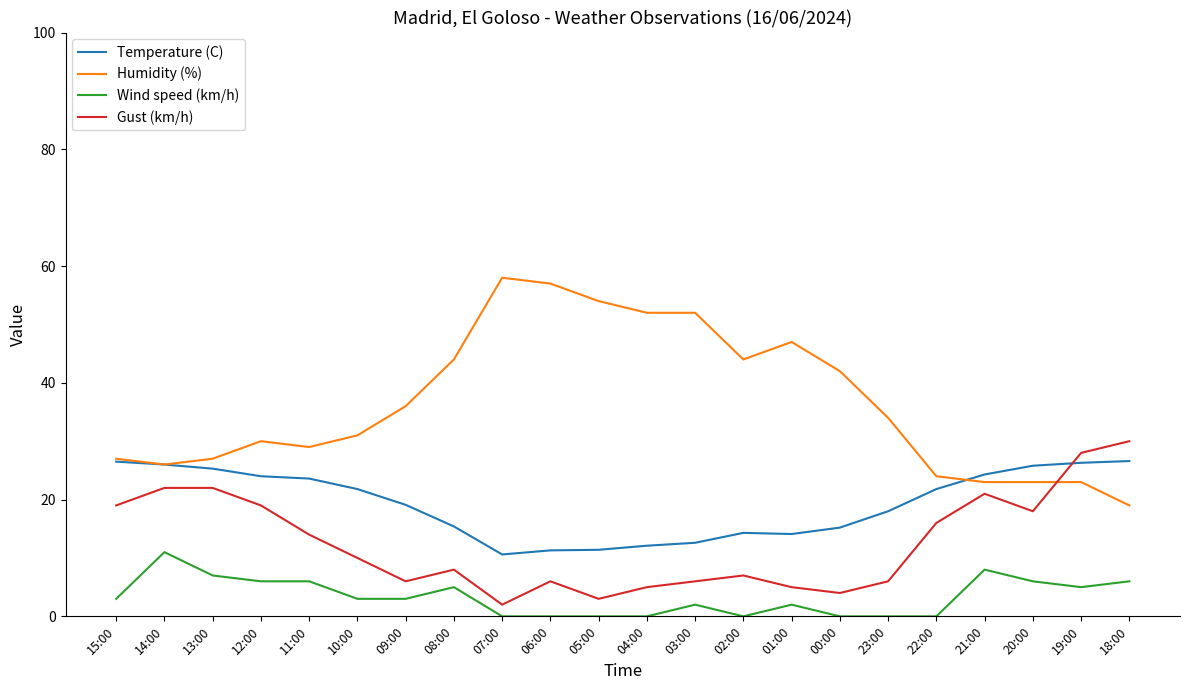

True or false: Wind speed (km/h) has a value of 0.0 at 22:00.

True